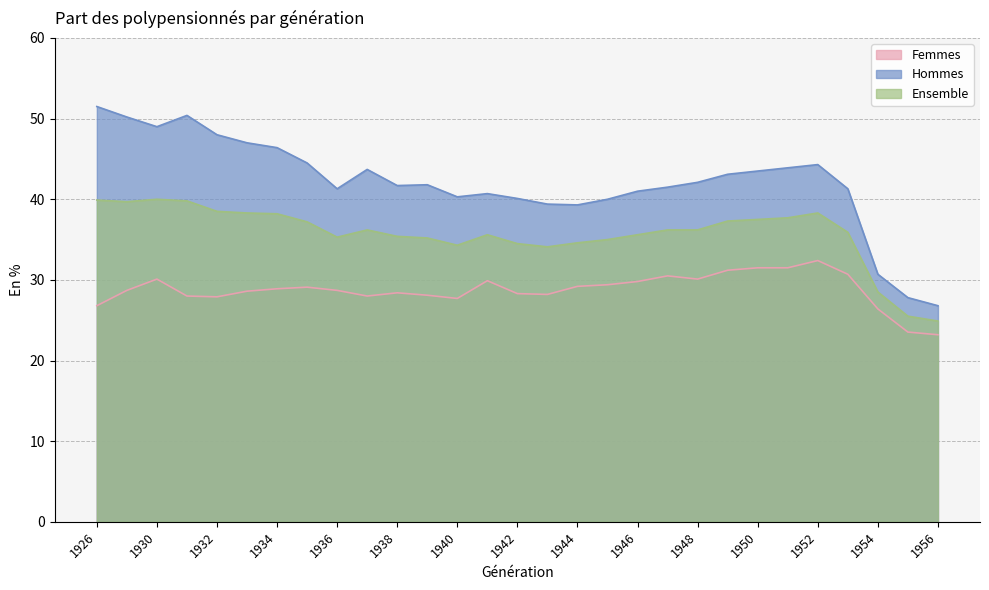

How many values in the Hommes series exceed 41?

19